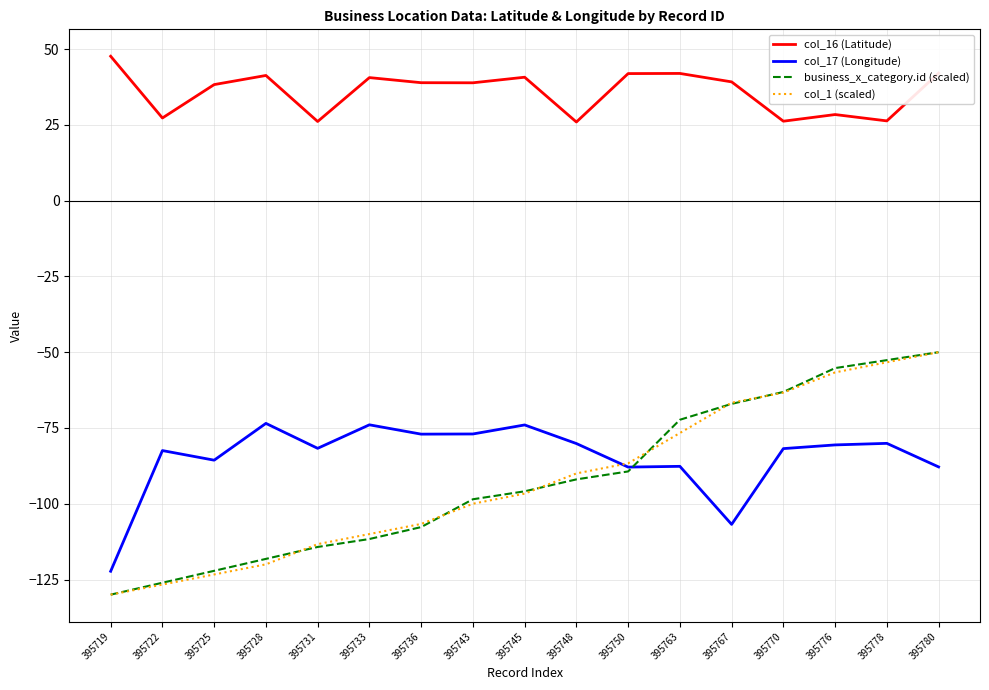

What is the difference between the maximum and minimum values in the col_1 (scaled) series?

80.0